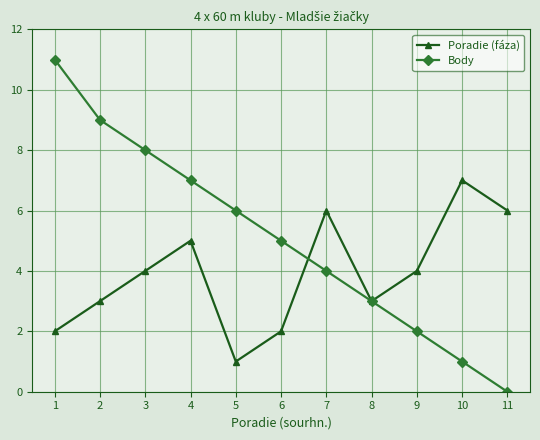

At 7, list the series in order from largest to smallest.

Poradie (fáza), Body